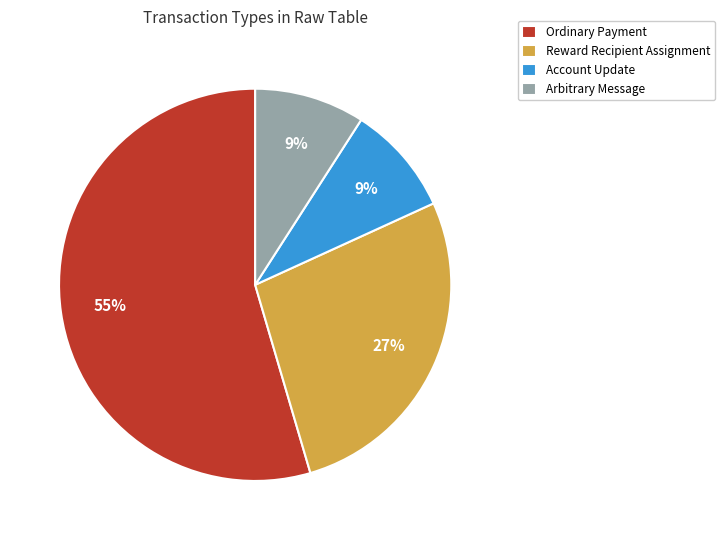

Which category has the biggest portion of the pie?

Ordinary Payment